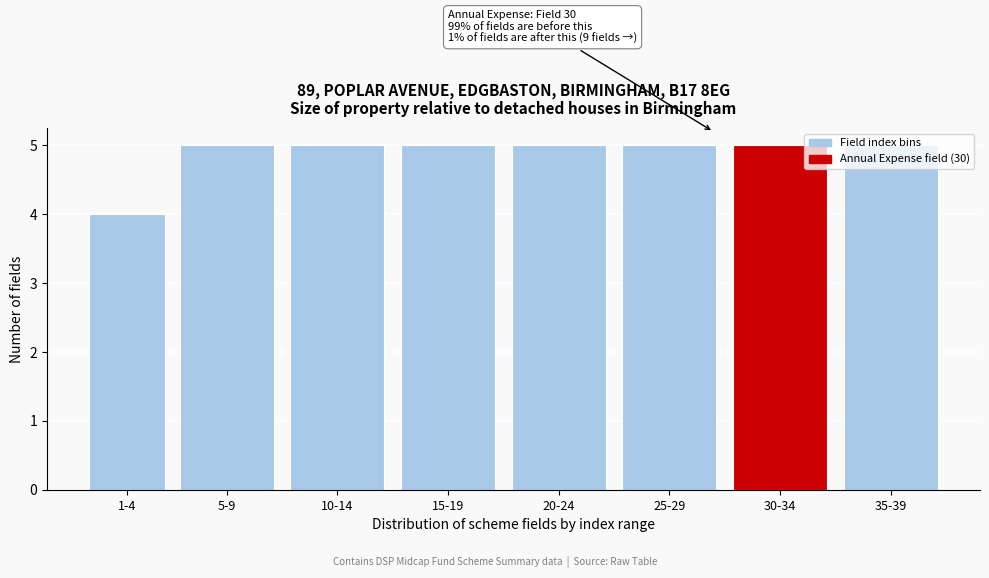

What position from the left is 15-19?

4